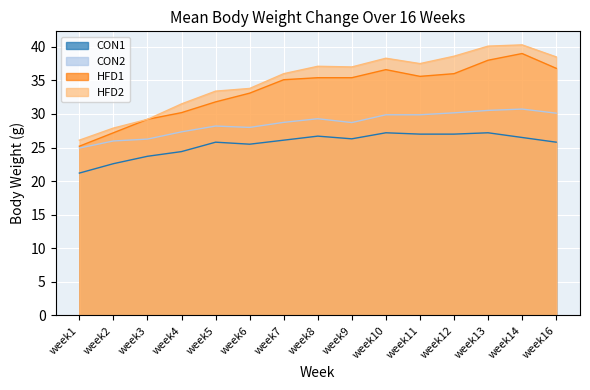

What value does the HFD1 series have at week4?

30.2